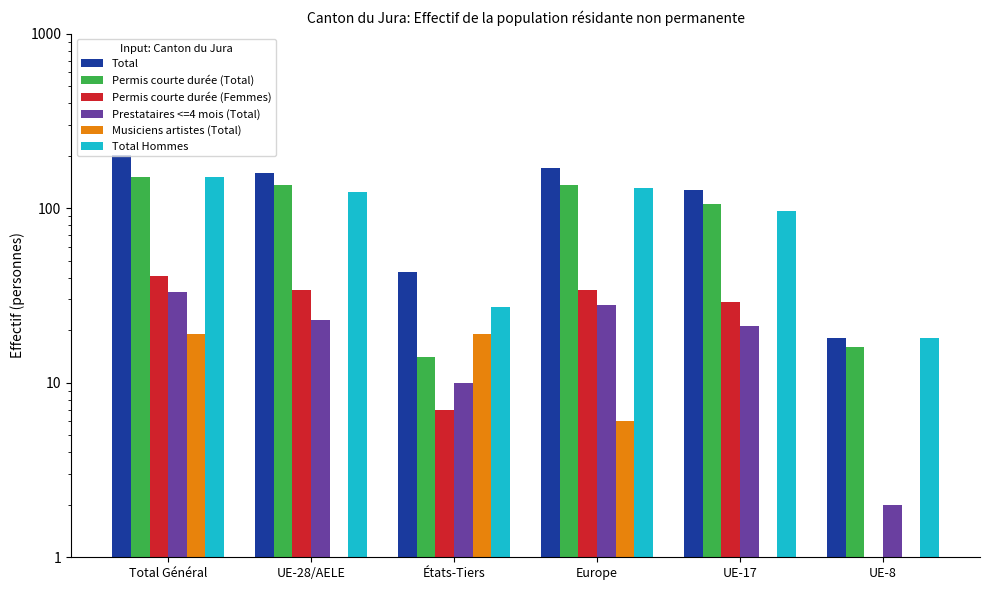

What are all the series names shown in the legend?

Total, Permis courte durée (Total), Permis courte durée (Femmes), Prestataires <=4 mois (Total), Musiciens artistes (Total), Total Hommes